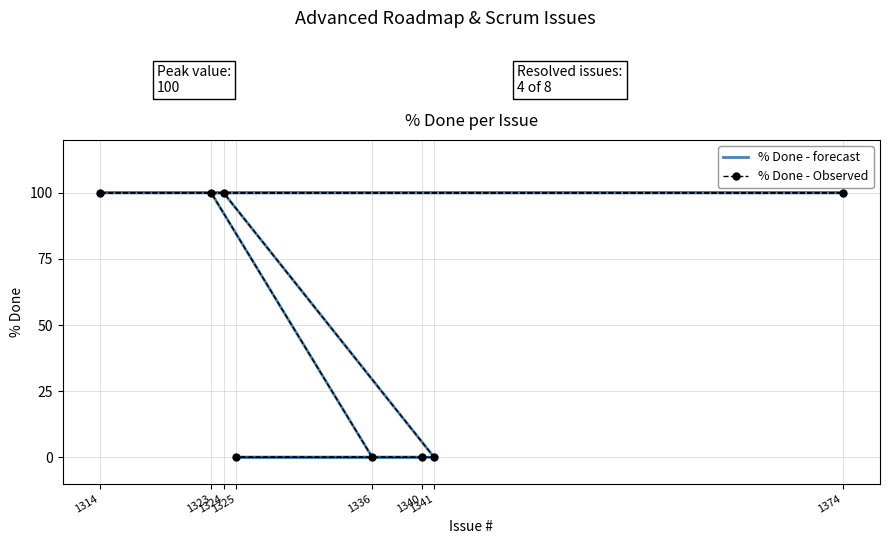

Reading left to right, transcribe all the data shown in this chart.

% Done - forecast: 1340=0	1325=0	1341=0	1324=100	1314=100	1374=100	1323=100	1336=0
% Done - Observed: 1340=0	1325=0	1341=0	1324=100	1314=100	1374=100	1323=100	1336=0